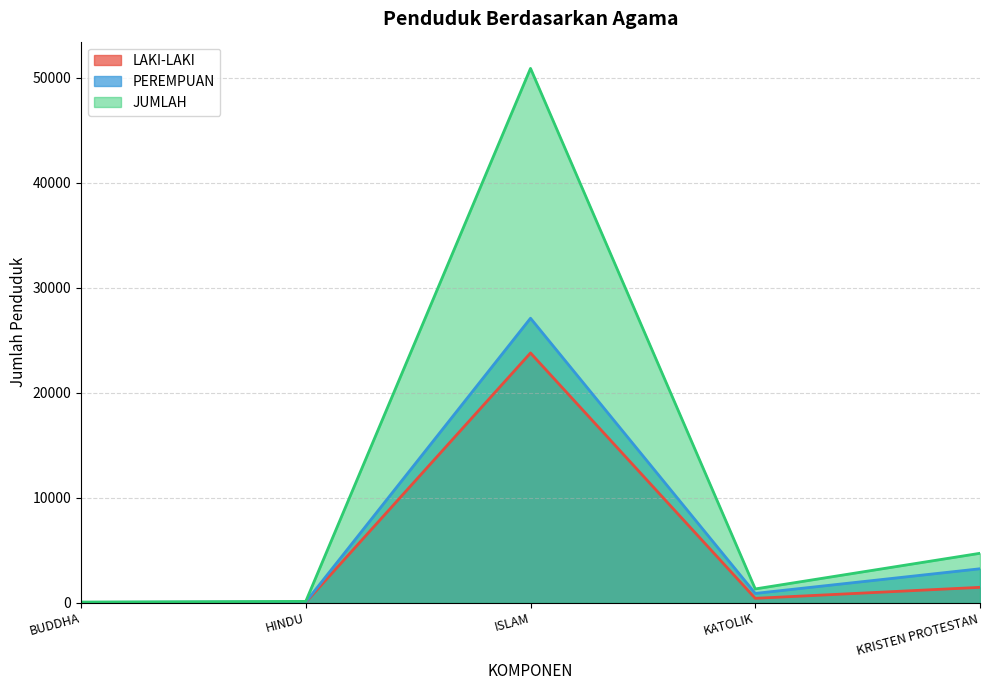

Which series changed the most between HINDU and KATOLIK?

JUMLAH